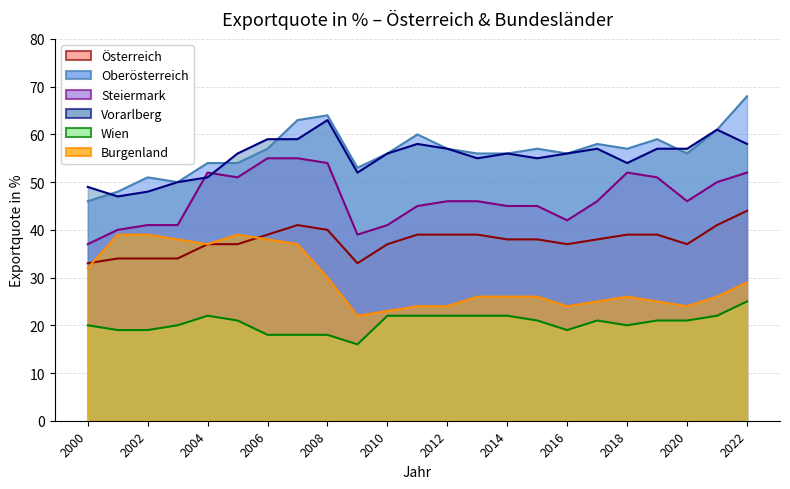

What is the spread (max minus min) of values at 2001?

29